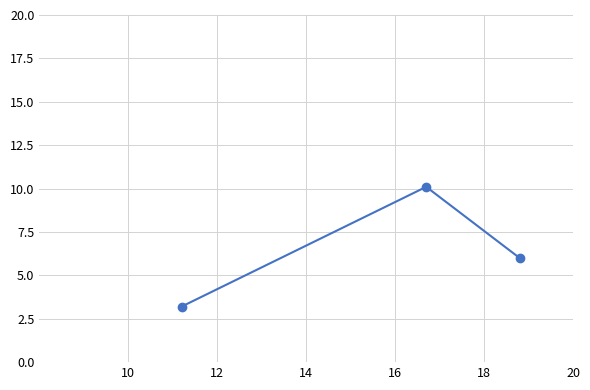

What is the maximum value shown in the chart?

10.1